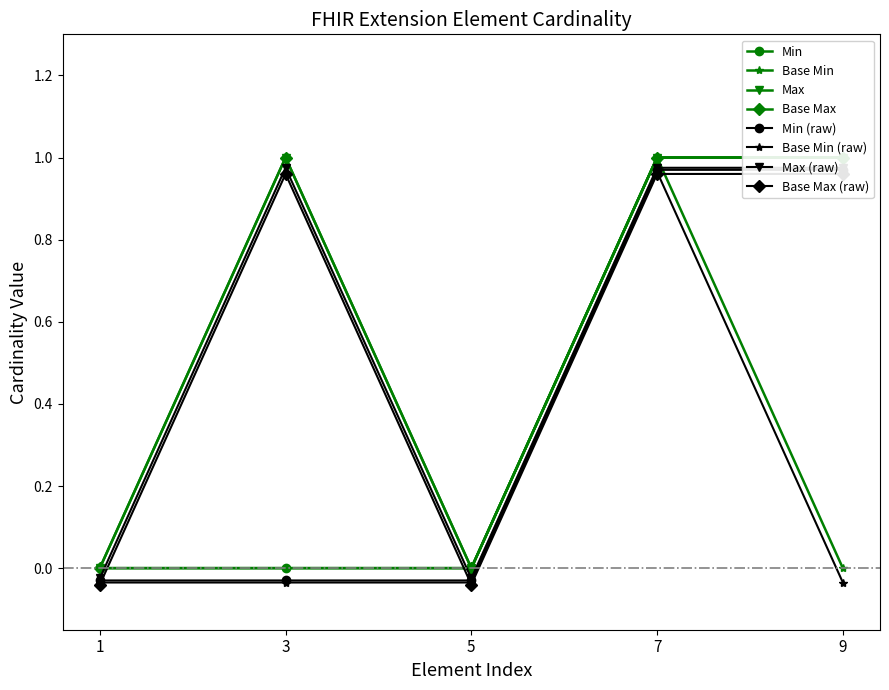

True or false: Base Min and Base Min (raw) cross at least once.

False